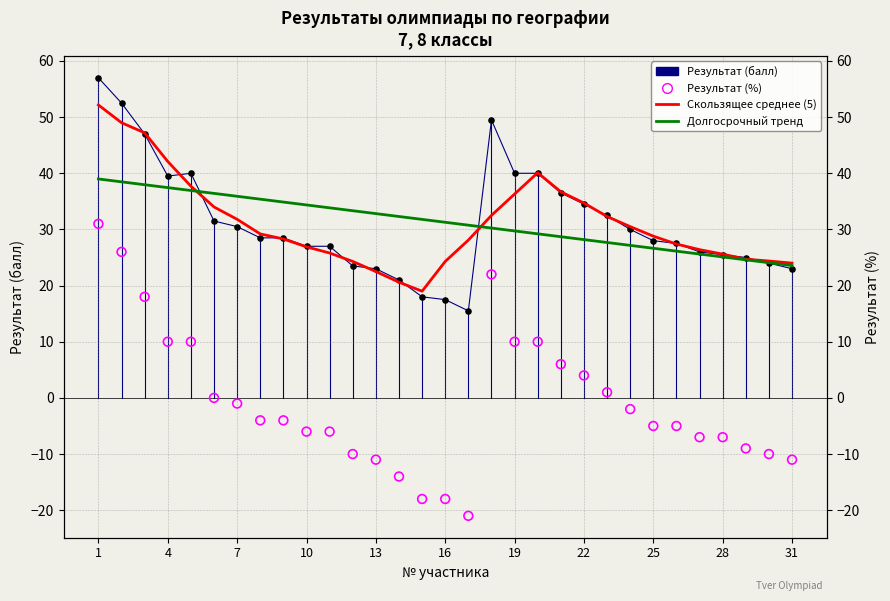

At which category is the sum across all series the highest?

1